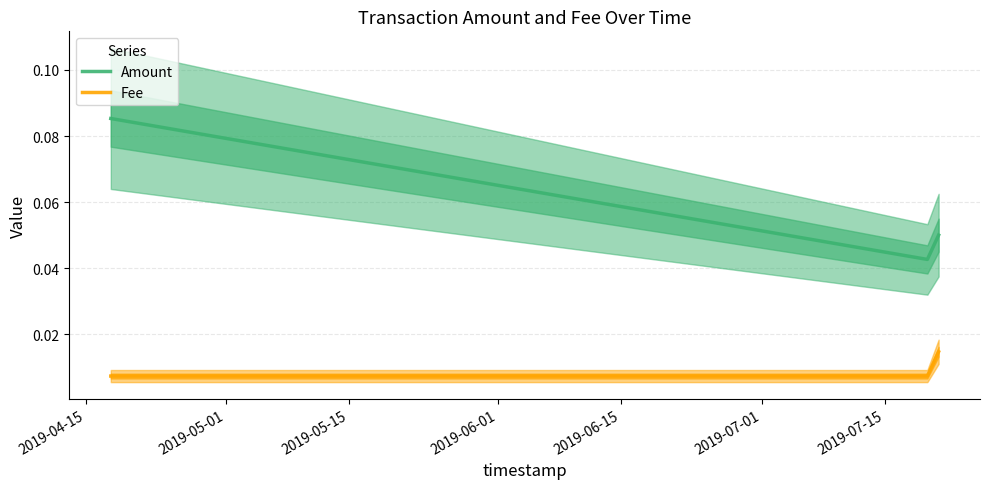

How many Fee values are between 0 and 1?

3